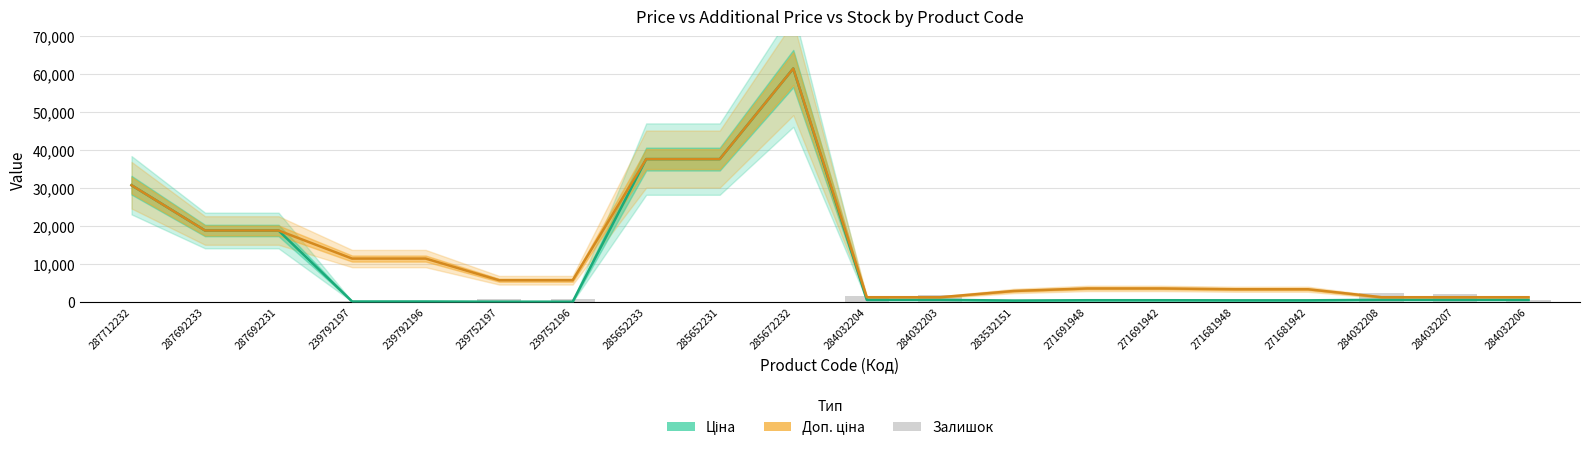

What is the total value across all series at 283532151?

3253.7